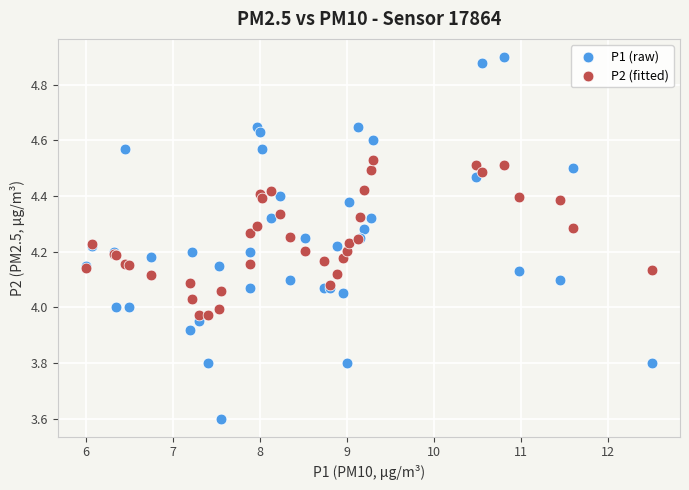

Which series reaches the minimum Y coordinate?

P1 (raw)